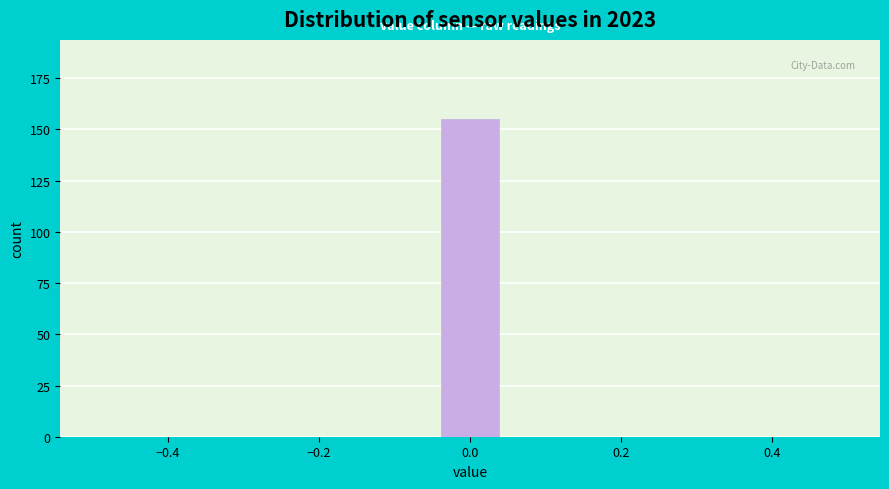

Which range on the x-axis has the tallest bar?

-0.04 to 0.04